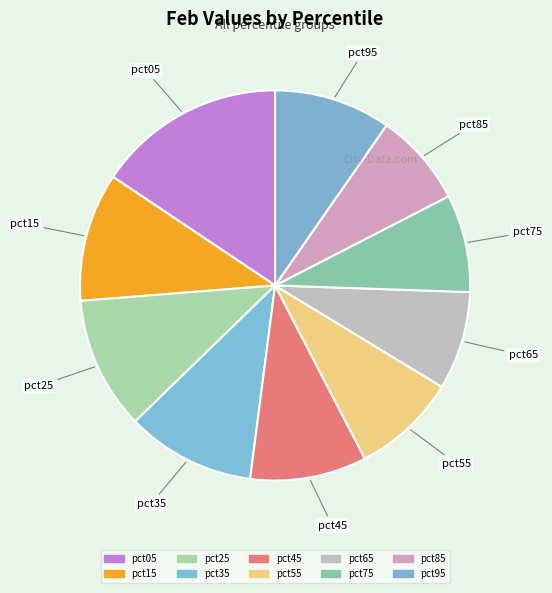

What percentage is the pct25 slice, to the nearest percent?

11%